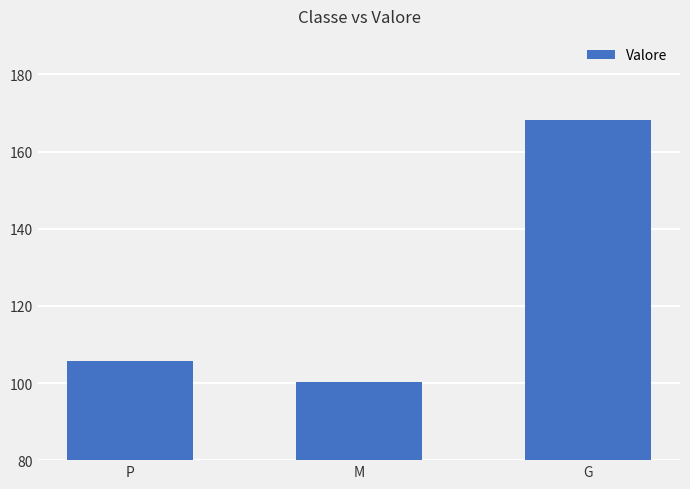

Reading left to right, what are all the values shown in this chart?

105.6	100.2	168.2